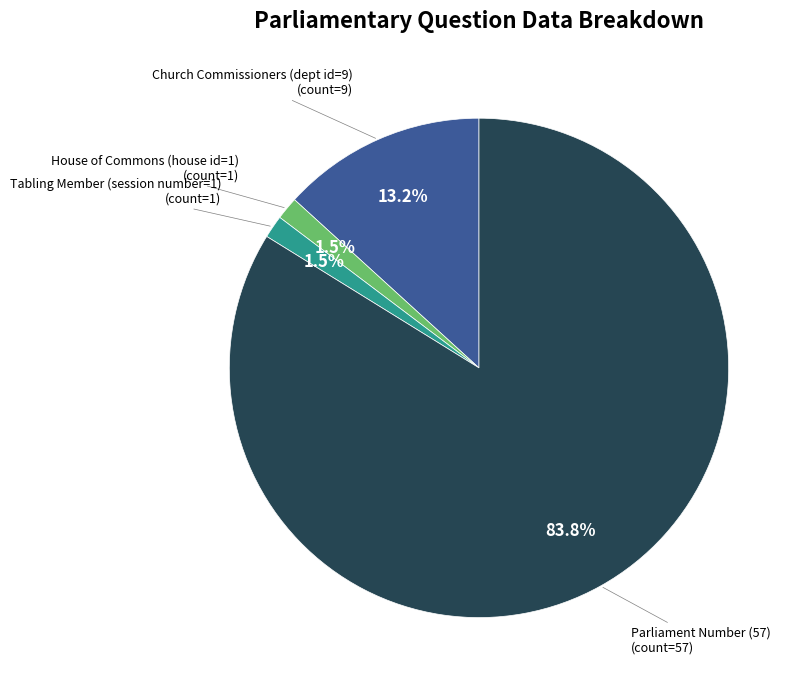

What is the majority slice?

Parliament Number (57)